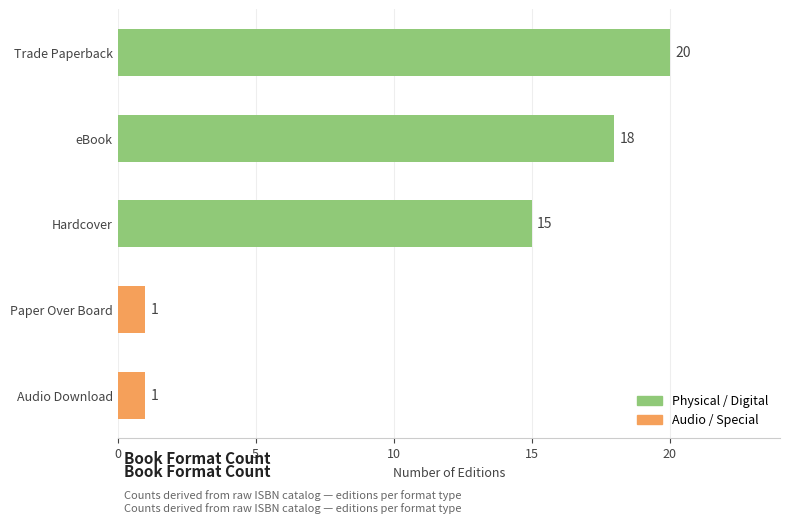

List the labels in order of value, largest first.

Trade Paperback, eBook, Hardcover, Paper Over Board, Audio Download